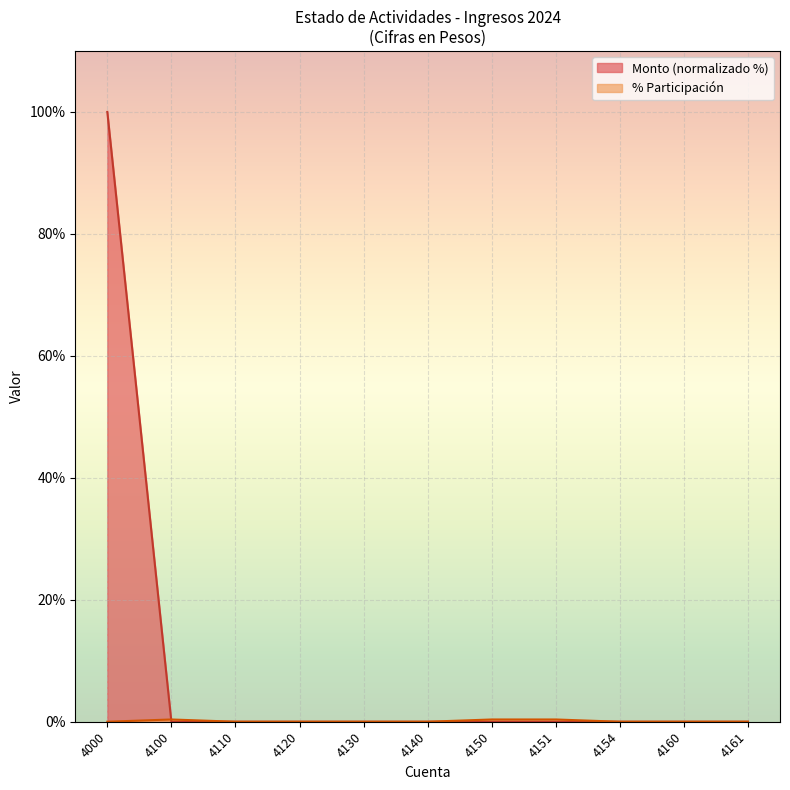

How many distinct data groups are displayed?

2